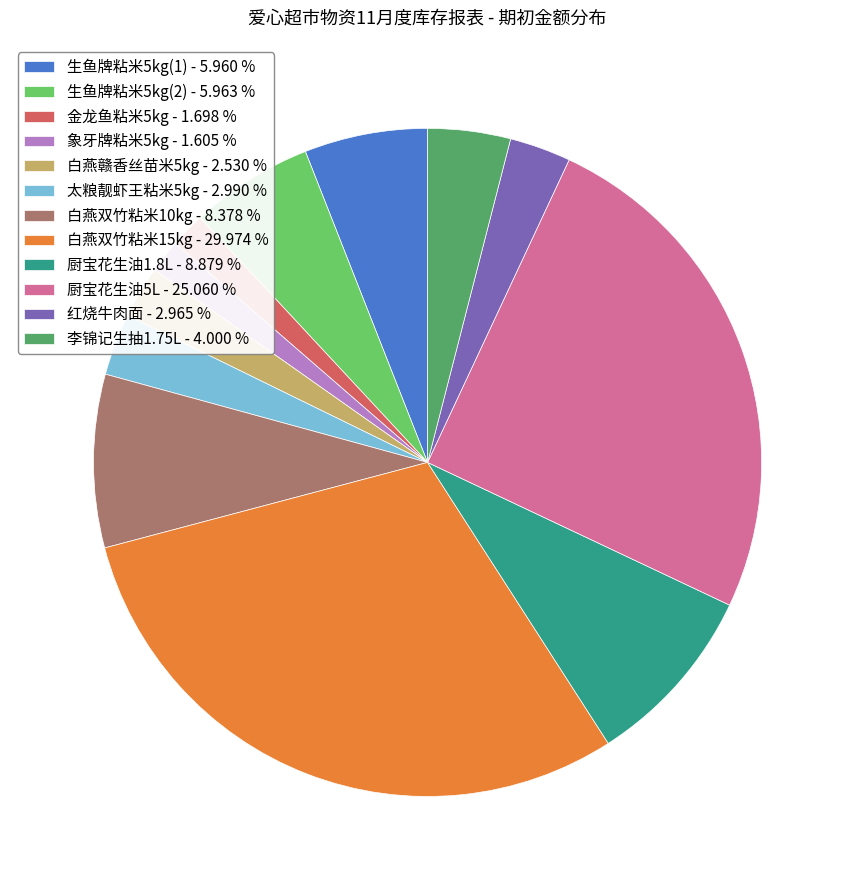

Combined, do 李锦记生抽1.75L and 白燕赣香丝苗米5kg account for over 50%?

No